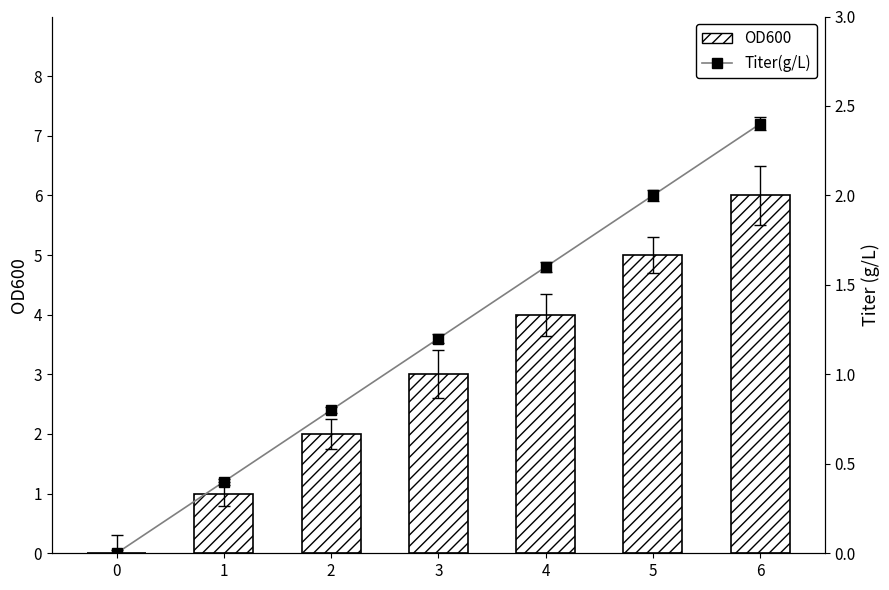

How many series are shown in this chart?

2